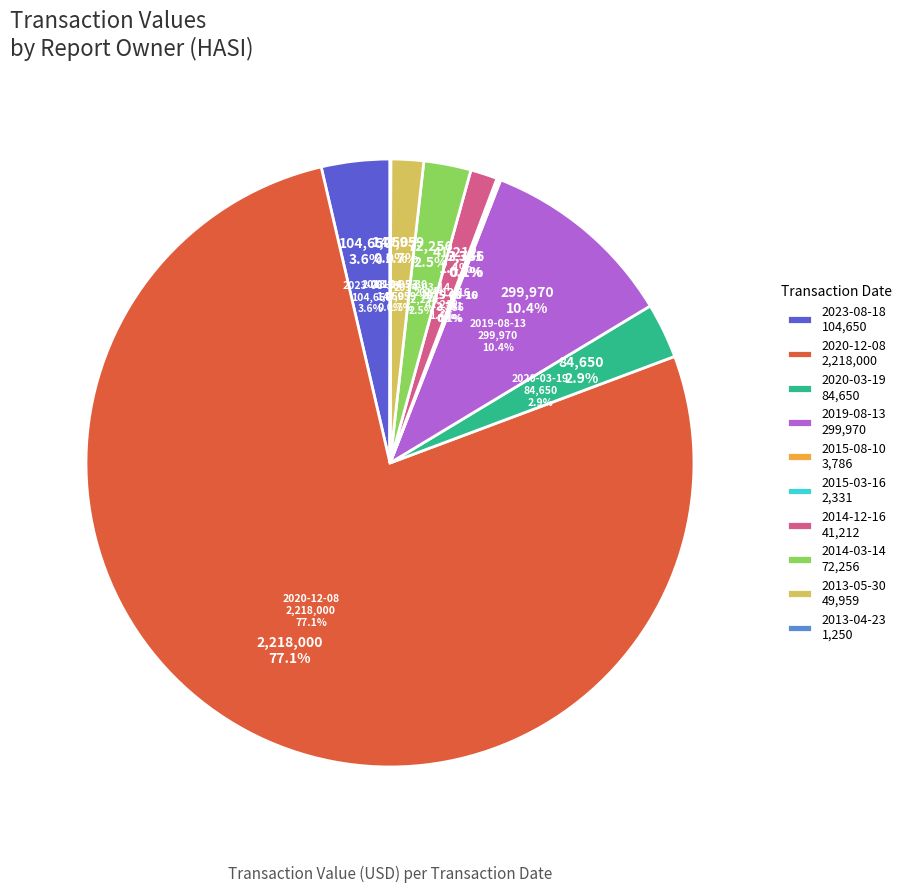

What is the change in value from 2020-12-08 to 2019-08-13?

-1918030